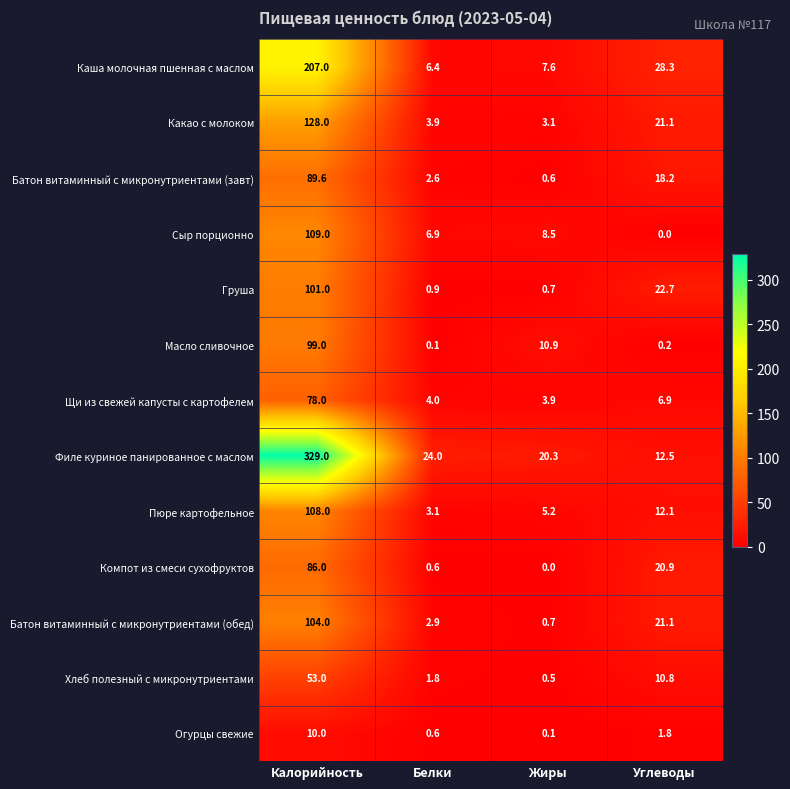

What value does the Пюре картофельное series have at Калорийность?

108.0